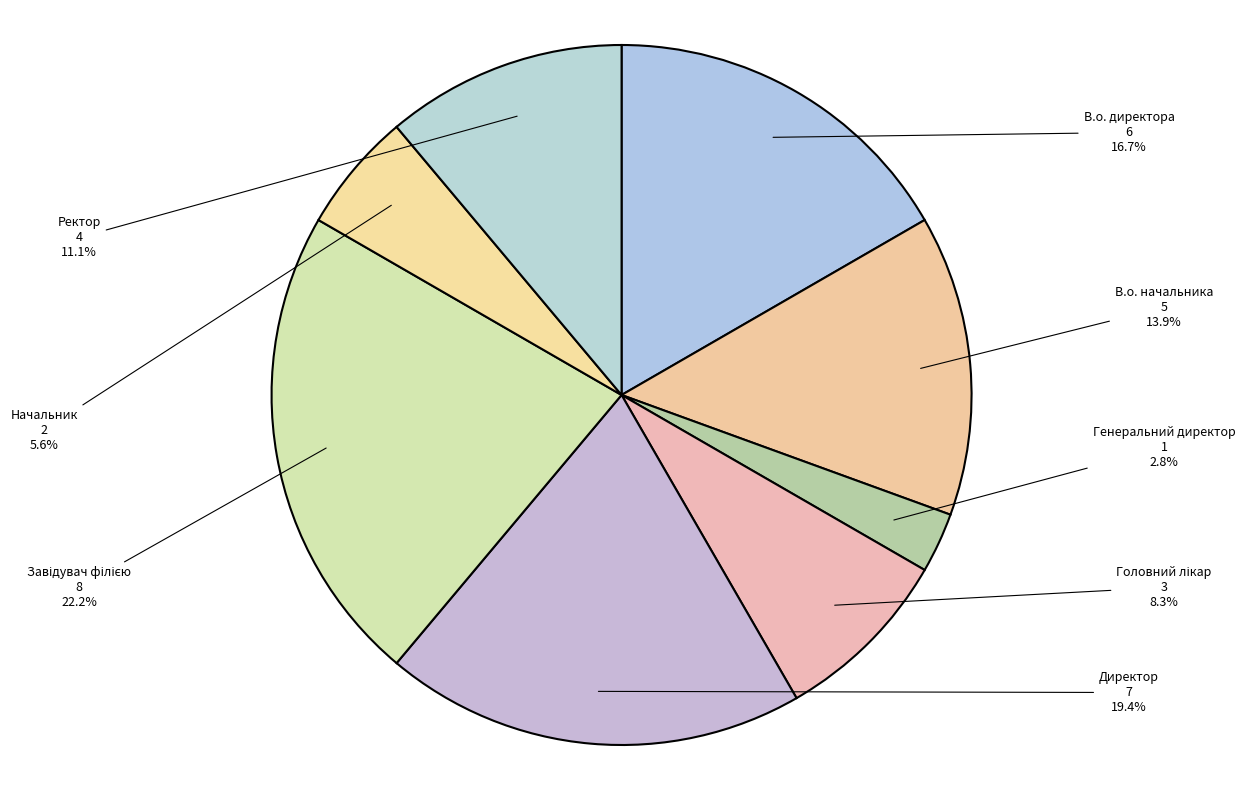

Count the number of slices in the pie.

8